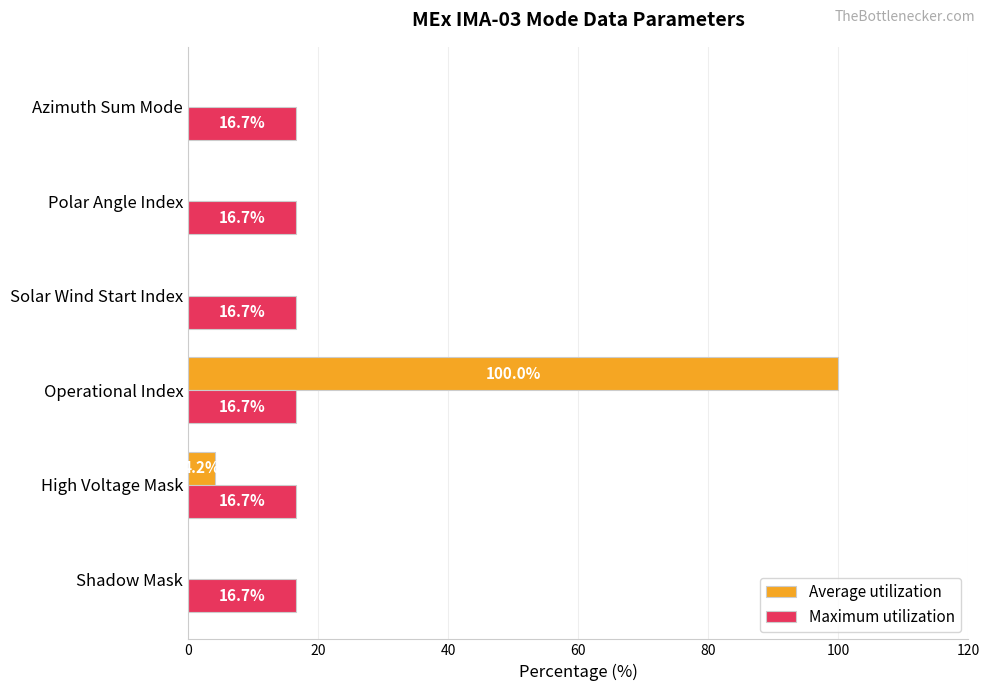

Is it true that Maximum utilization equals 16.7 at Polar Angle Index?

True